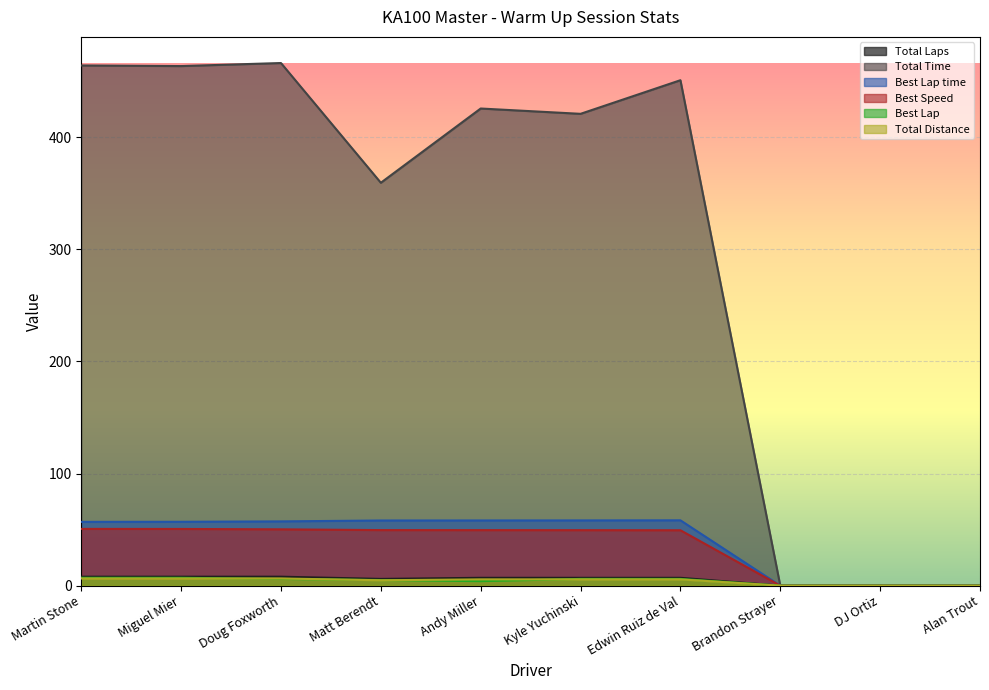

True or false: Best Lap and Total Laps cross at least once.

False